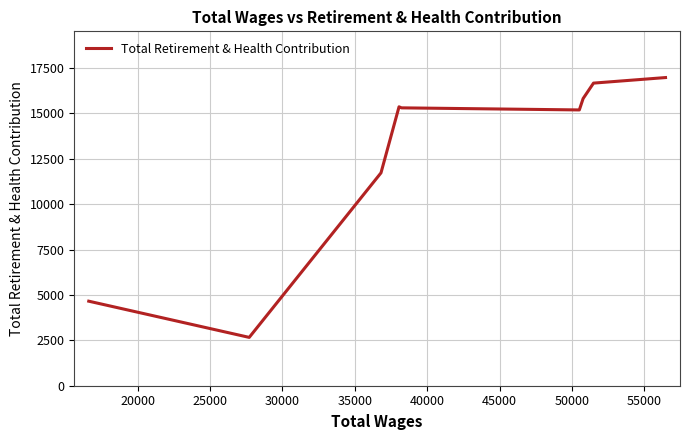

What is the difference between the maximum and minimum values?

14316